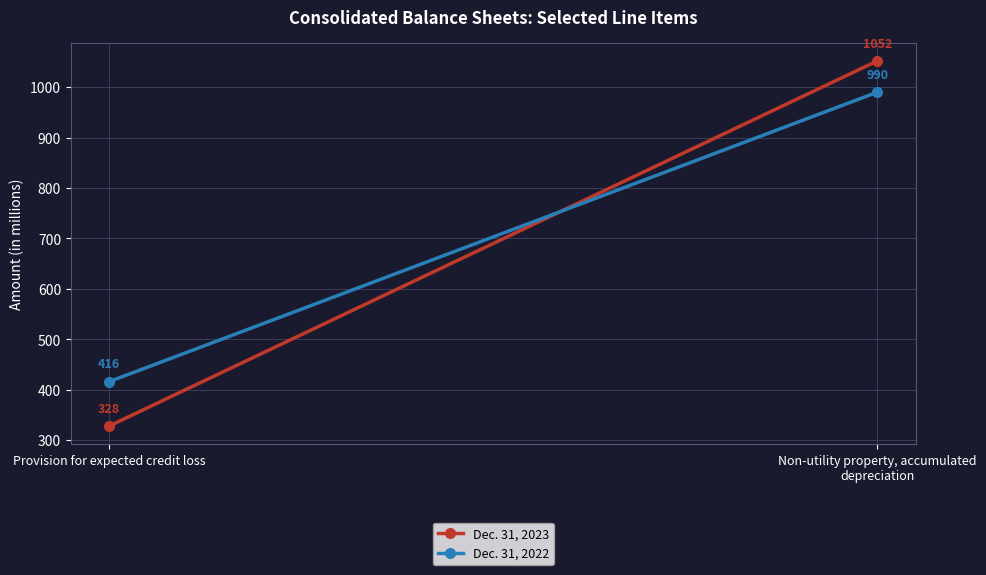

What is the difference between the highest and lowest values at Provision for expected credit loss?

88